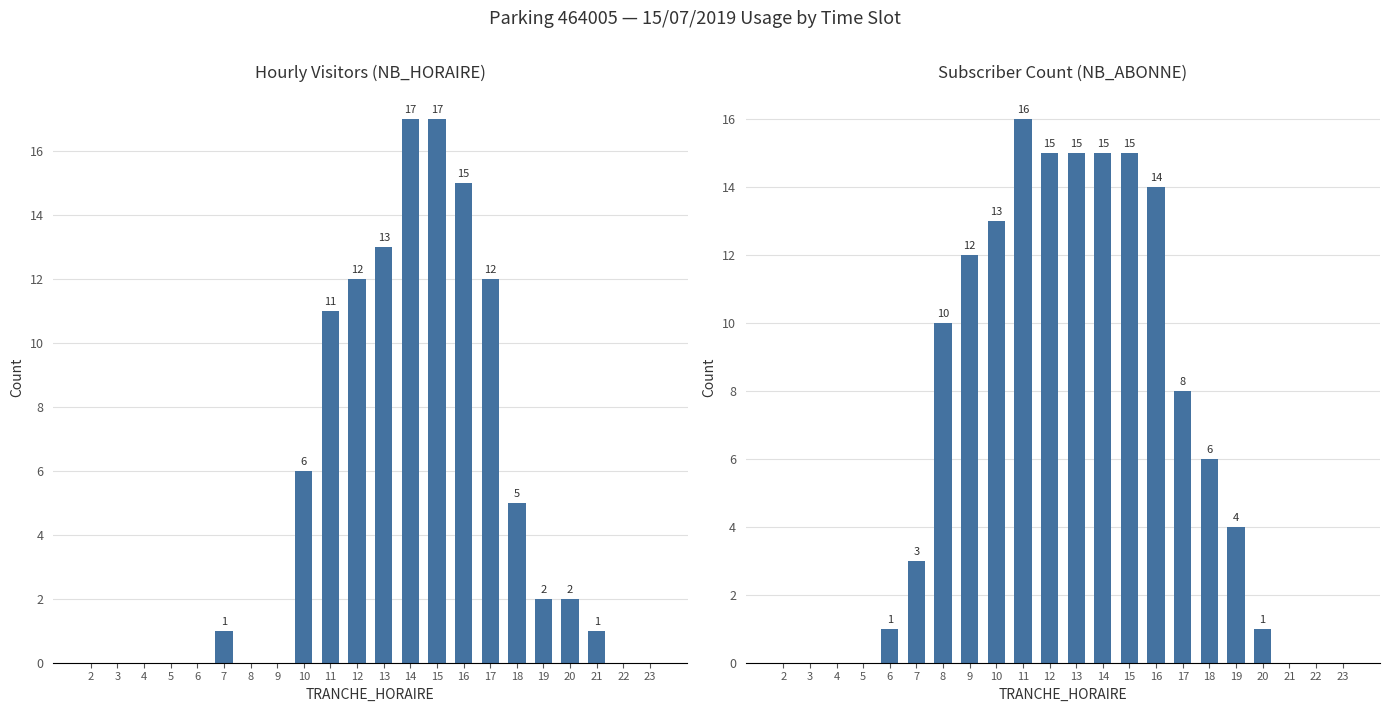

What is the sum of all NB_ABONNE values?

148